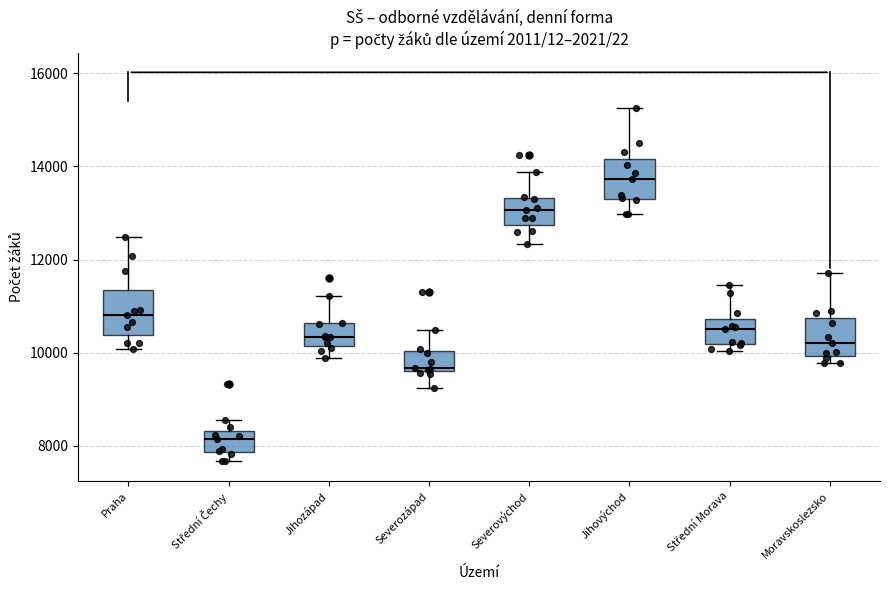

Reading left to right, read every box against the y-axis: the position of its median line, the range the box covers, and the ends of its whiskers. The values are not printed on the chart, so give them approximately, as read against the axis.

Praha: median 10800, box 10400 to 11400, whiskers 10000 to 12400
Střední Čechy: median 8200, box 7800 to 8400, whiskers 7600 to 8600
Jihozápad: median 10400, box 10200 to 10600, whiskers 9800 to 11200
Severozápad: median 9600 (just above the box's lower edge), box 9600 to 10000, whiskers 9200 to 10400
Severovýchod: median 13000, box 12800 to 13400, whiskers 12400 to 13800
Jihovýchod: median 13800, box 13200 to 14200, whiskers 13000 to 15200
Střední Morava: median 10600, box 10200 to 10800, whiskers 10000 to 11400
Moravskoslezsko: median 10200, box 10000 to 10800, whiskers 9800 to 11800